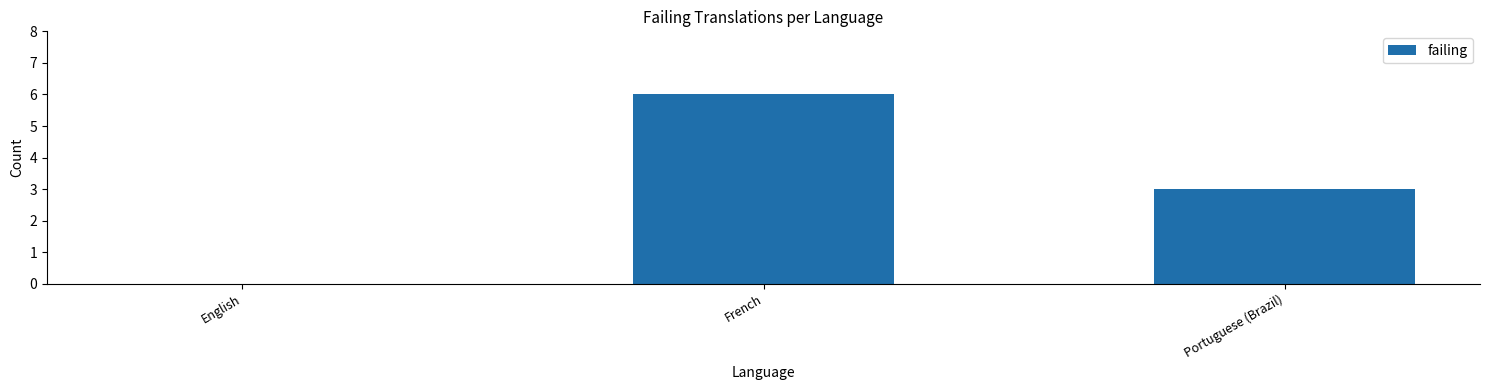

What is the sum of all values?

9